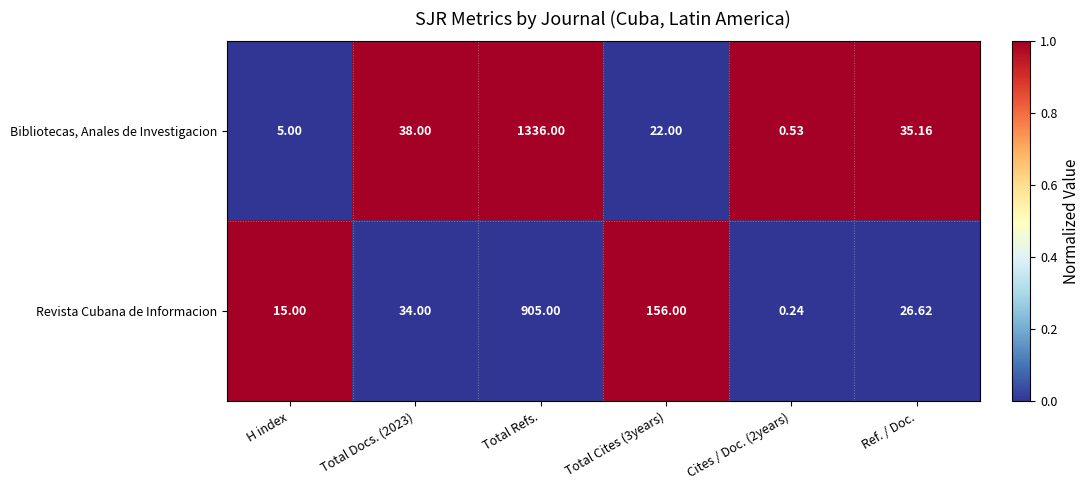

Which label corresponds to the largest value in the chart?

Total Refs.